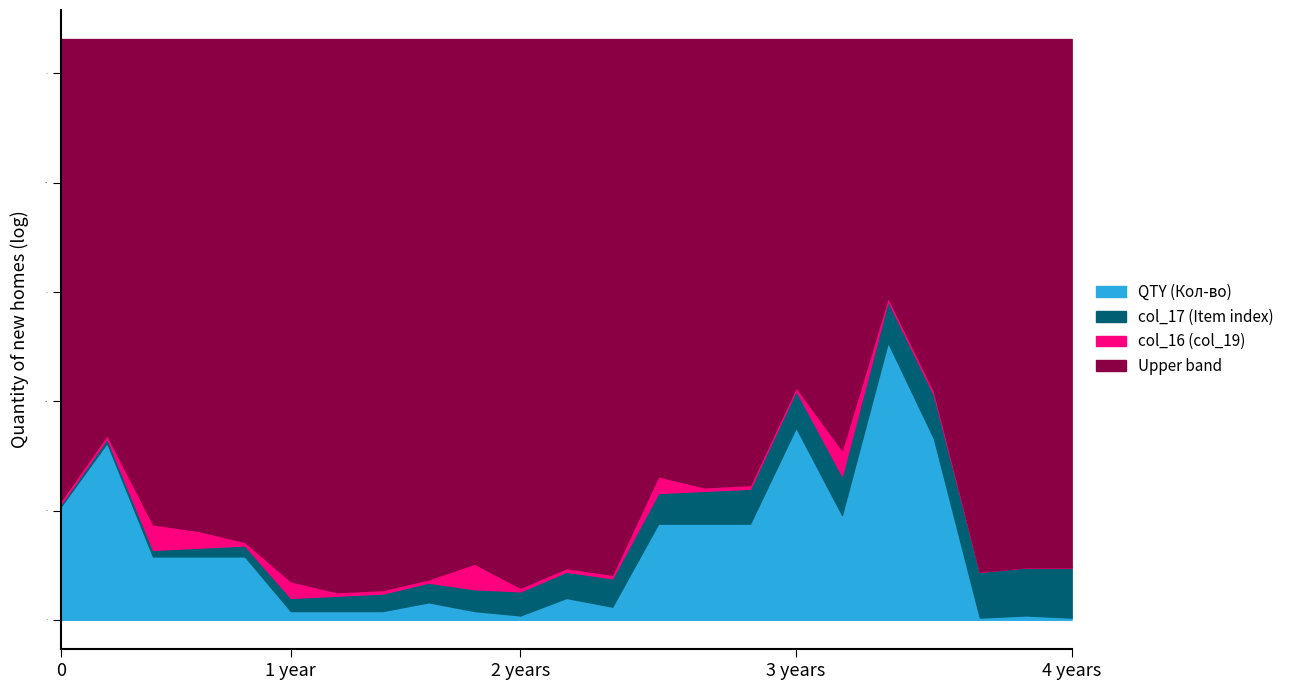

True or false: col_17 (Item index) has more than 0 interior local peaks.

False